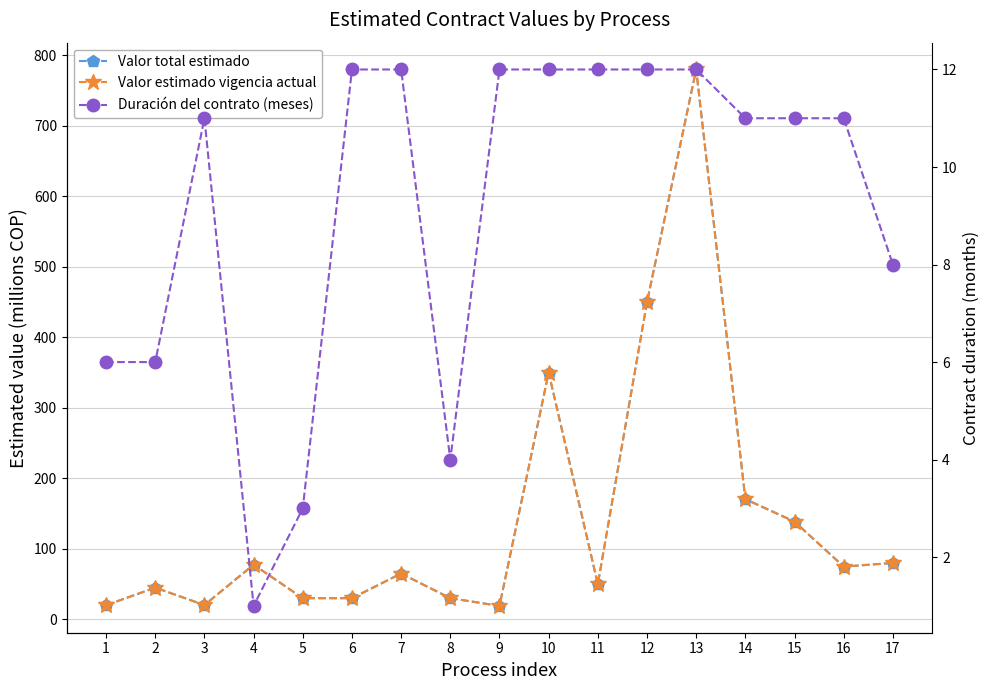

Which series has the largest total across all categories?

Valor total estimado